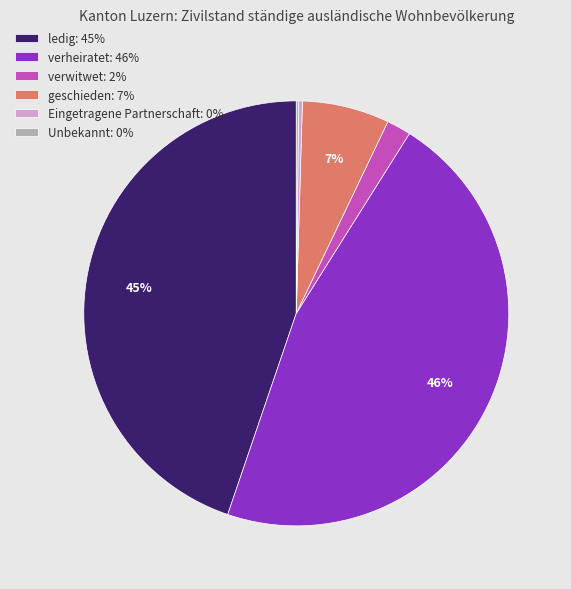

To the nearest percent, what is the difference between the largest and smallest slice percentages?

46%